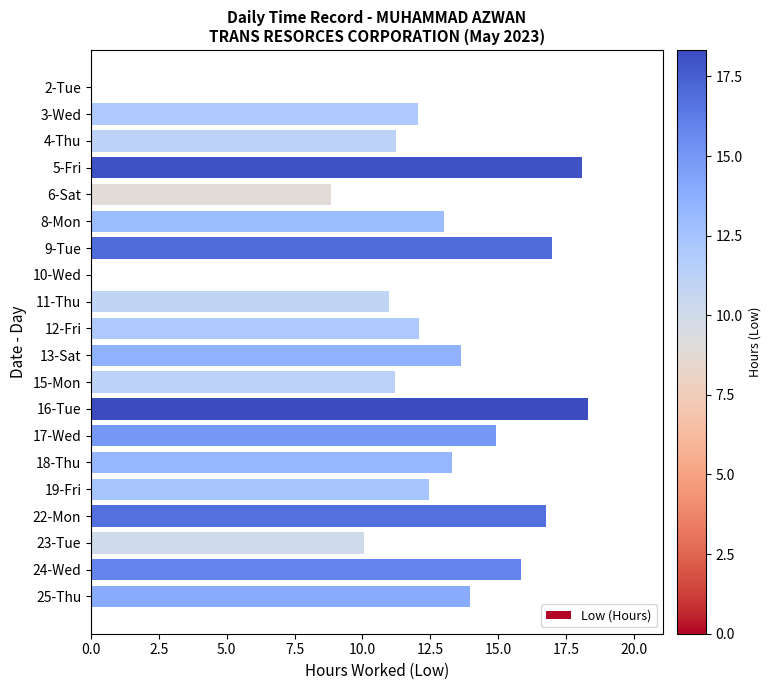

Which has a higher value, 13-Sat or 16-Tue?

16-Tue